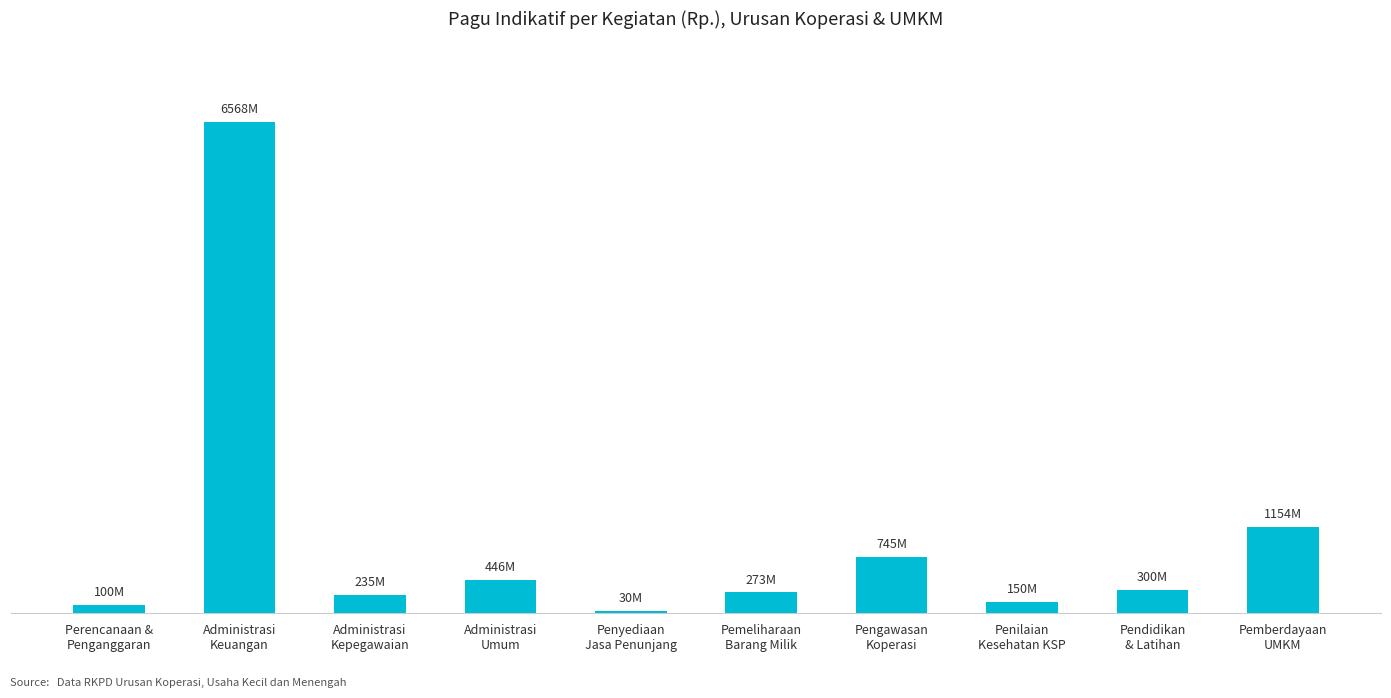

Reading right to left, transcribe all the data shown in this chart.

1154000000	300000000	150000000	745000000	272898000	30000000	446440000	235000000	6568204000	100000000